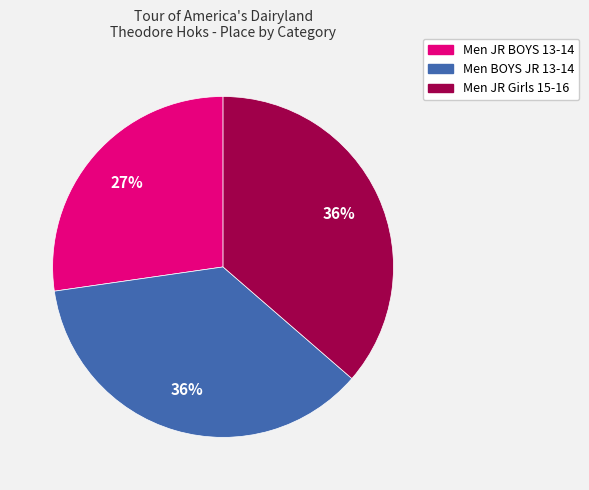

Is it true that Men JR BOYS 13-14 is 27% of the pie?

True